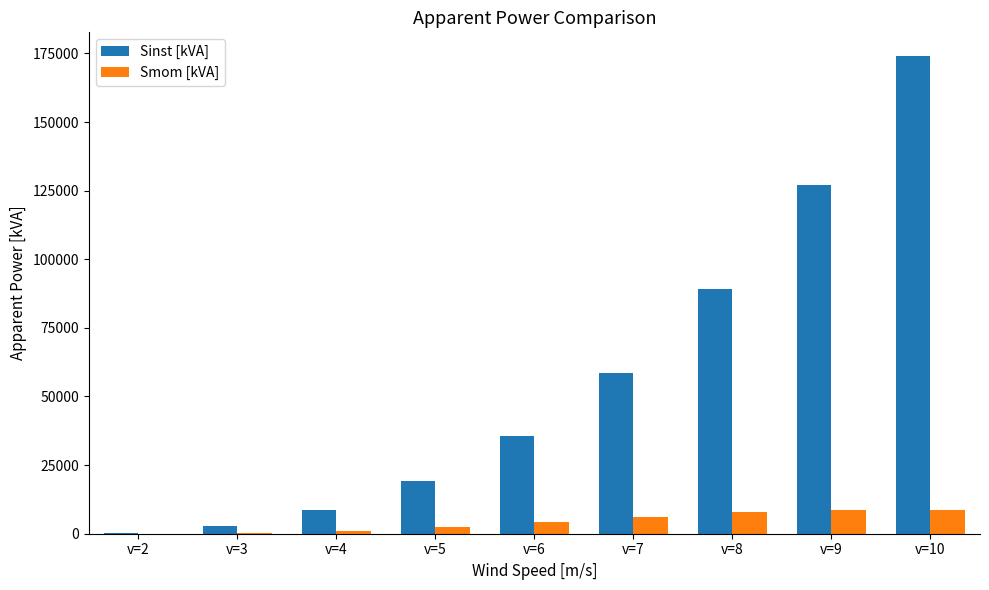

Which series has the largest total across all categories?

Sinst [kVA]